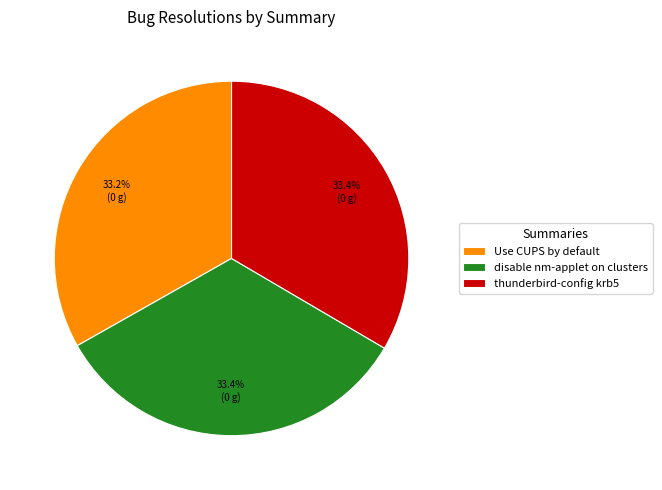

To the nearest percent, what is the combined percentage of Use CUPS by default and disable nm-applet on clusters?

67%